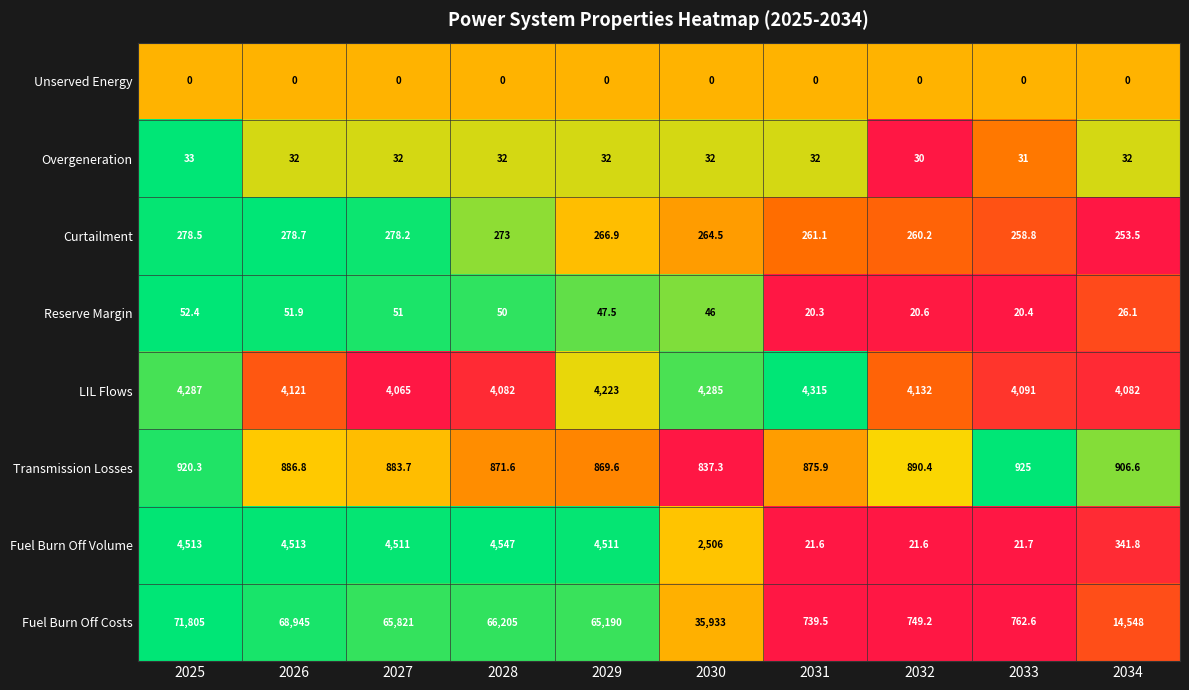

What is the difference between the highest and lowest values at 2033?

4091.0